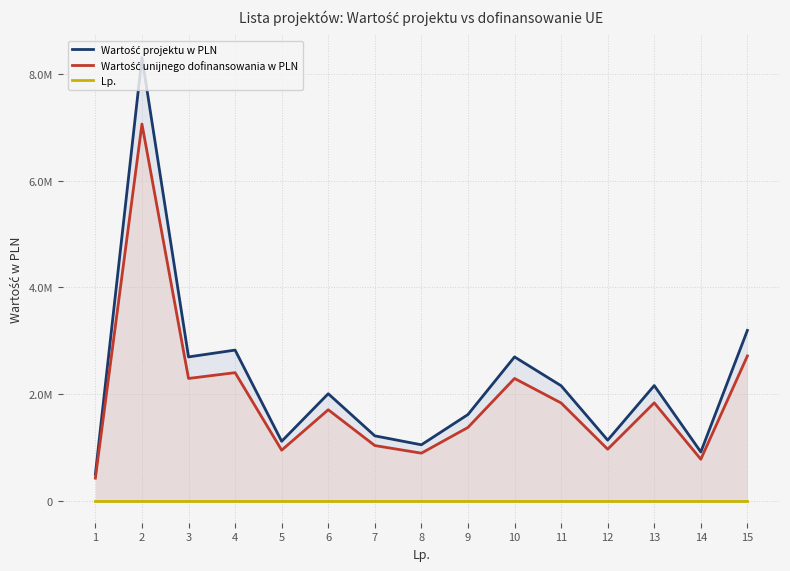

What is the lowest value of the Wartość unijnego dofinansowania w PLN series?

421084.7